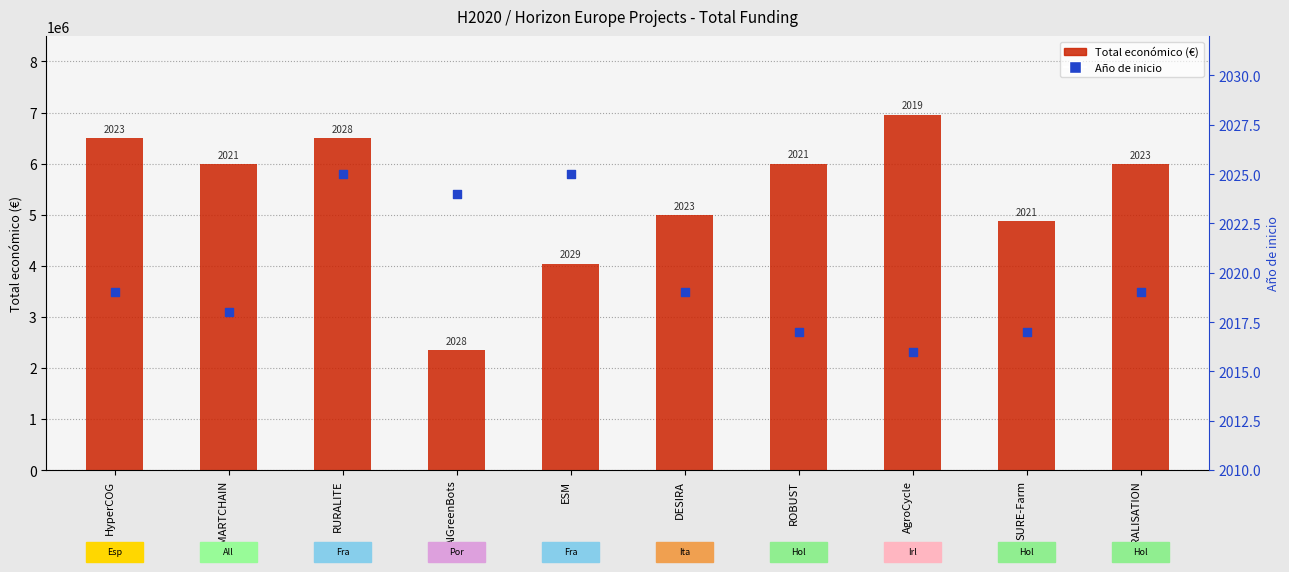

Which series contains the highest Y value?

Total económico (€)